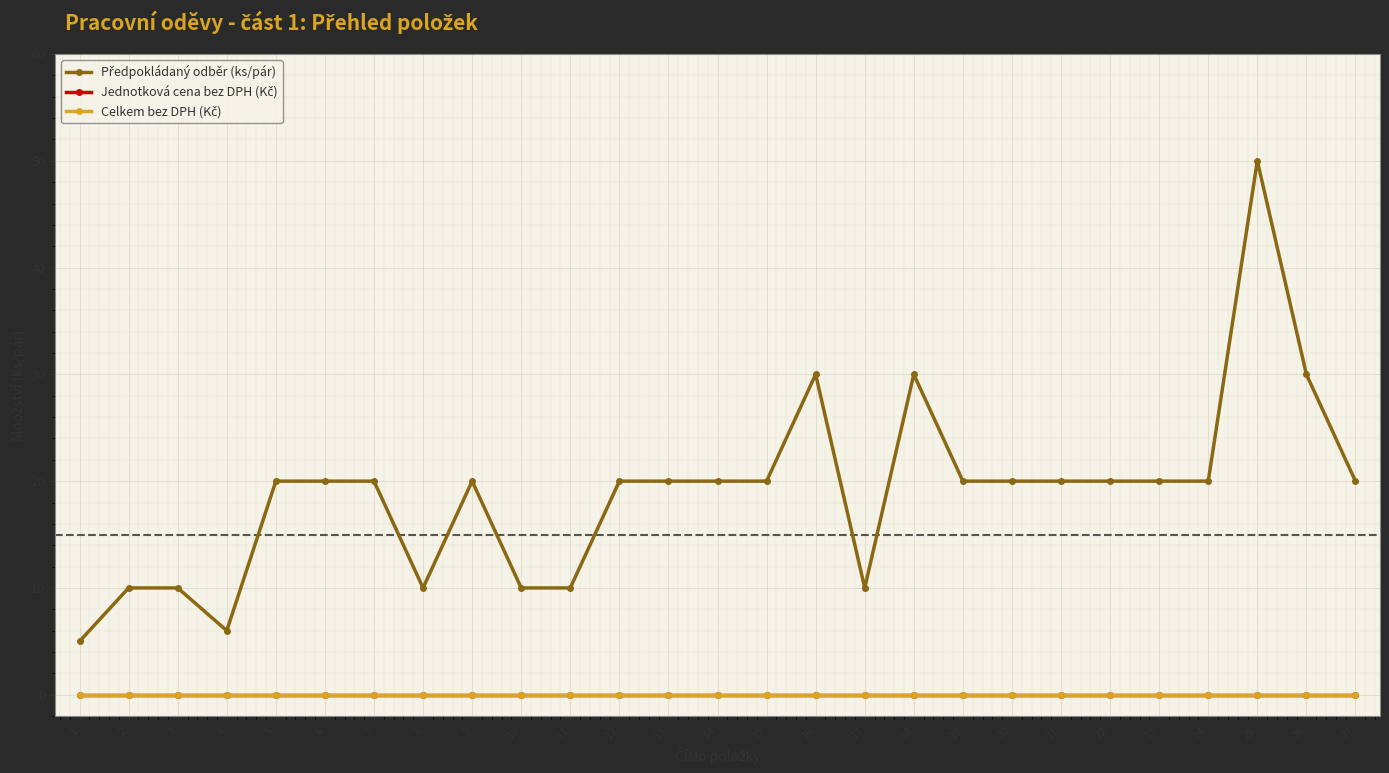

Is this an area chart (filled region under the line)?

No